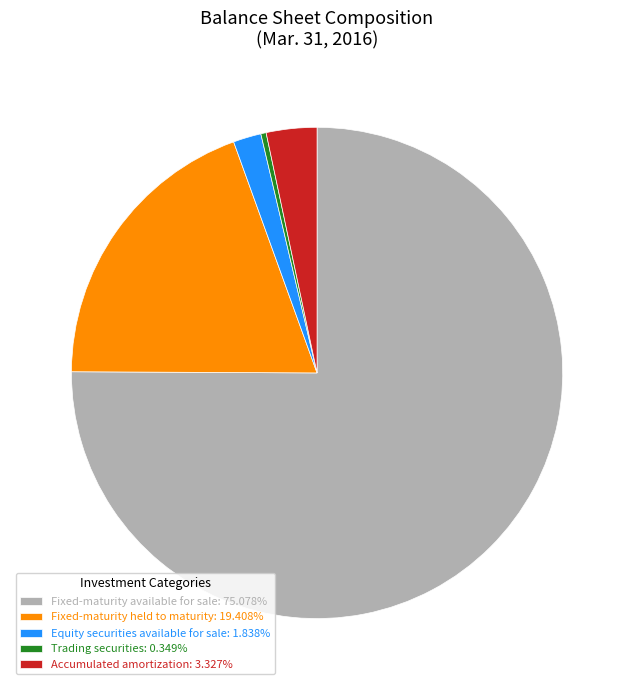

Combined, do Fixed-maturity held to maturity: 19.408% and Equity securities available for sale: 1.838% account for over 50%?

No